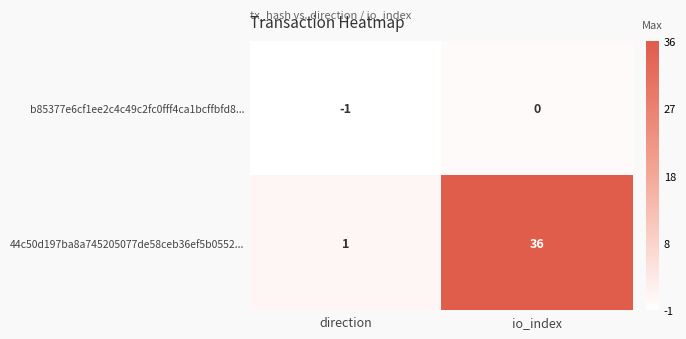

What is the total value across all series at io_index?

36